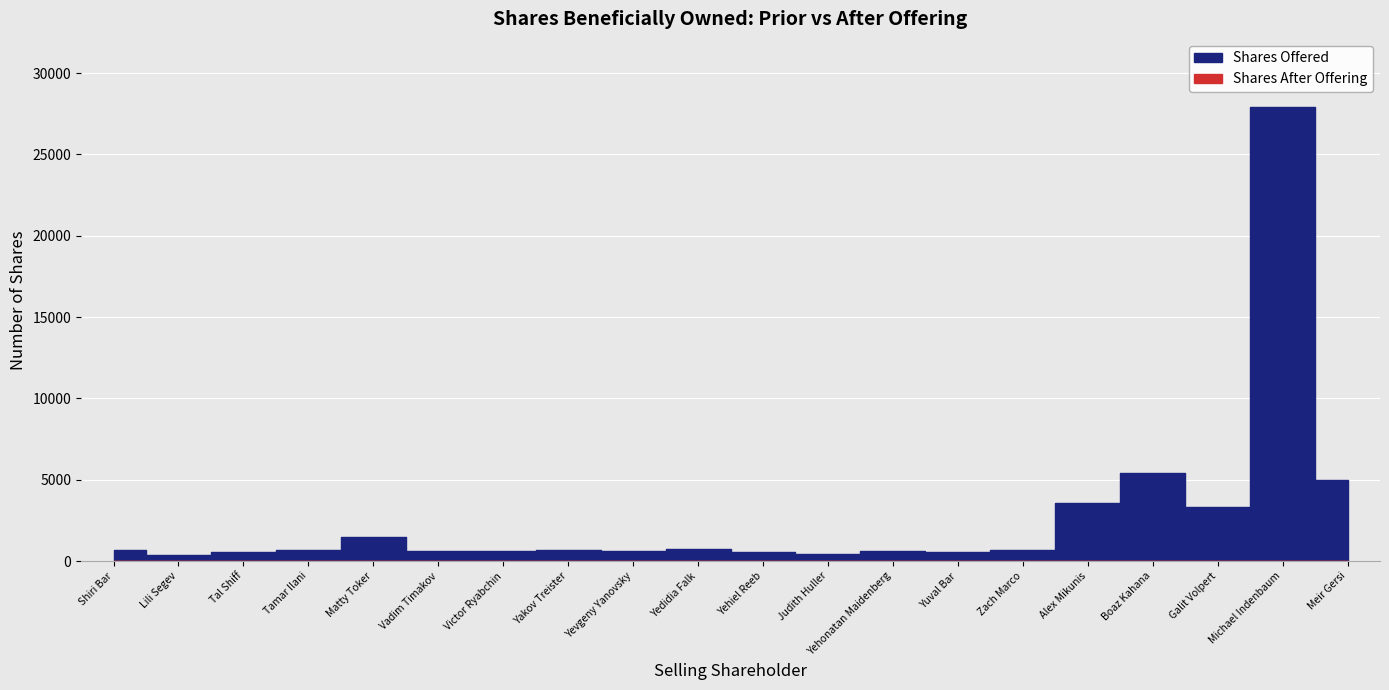

In Shares Offered, how many points are lower than both neighbors (excluding endpoints)?

5